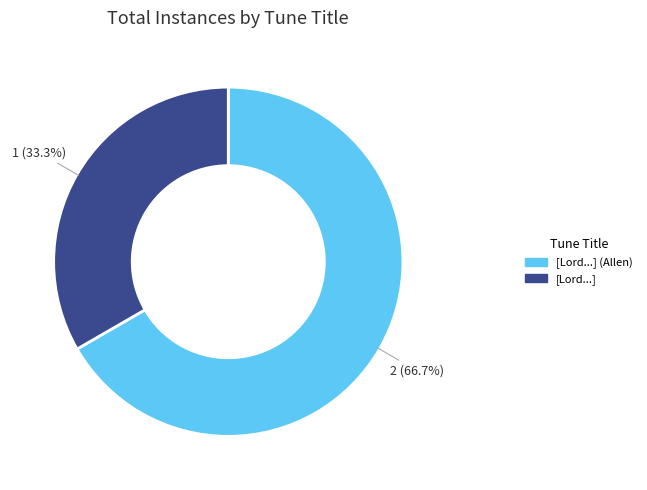

Is there any slice that represents more than half of the pie?

Yes